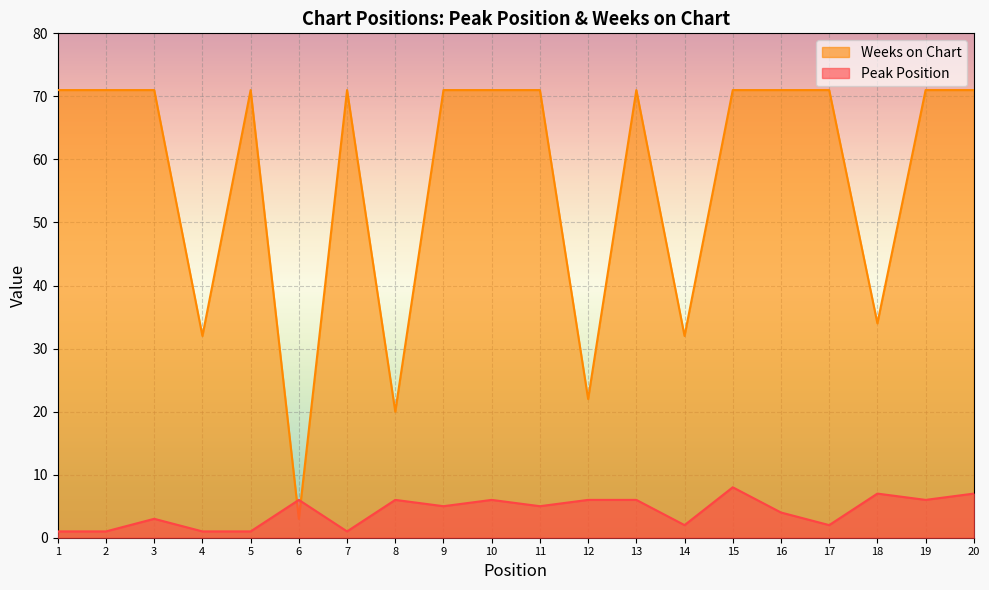

Between 13 and 19, which series saw the biggest shift?

Peak Position